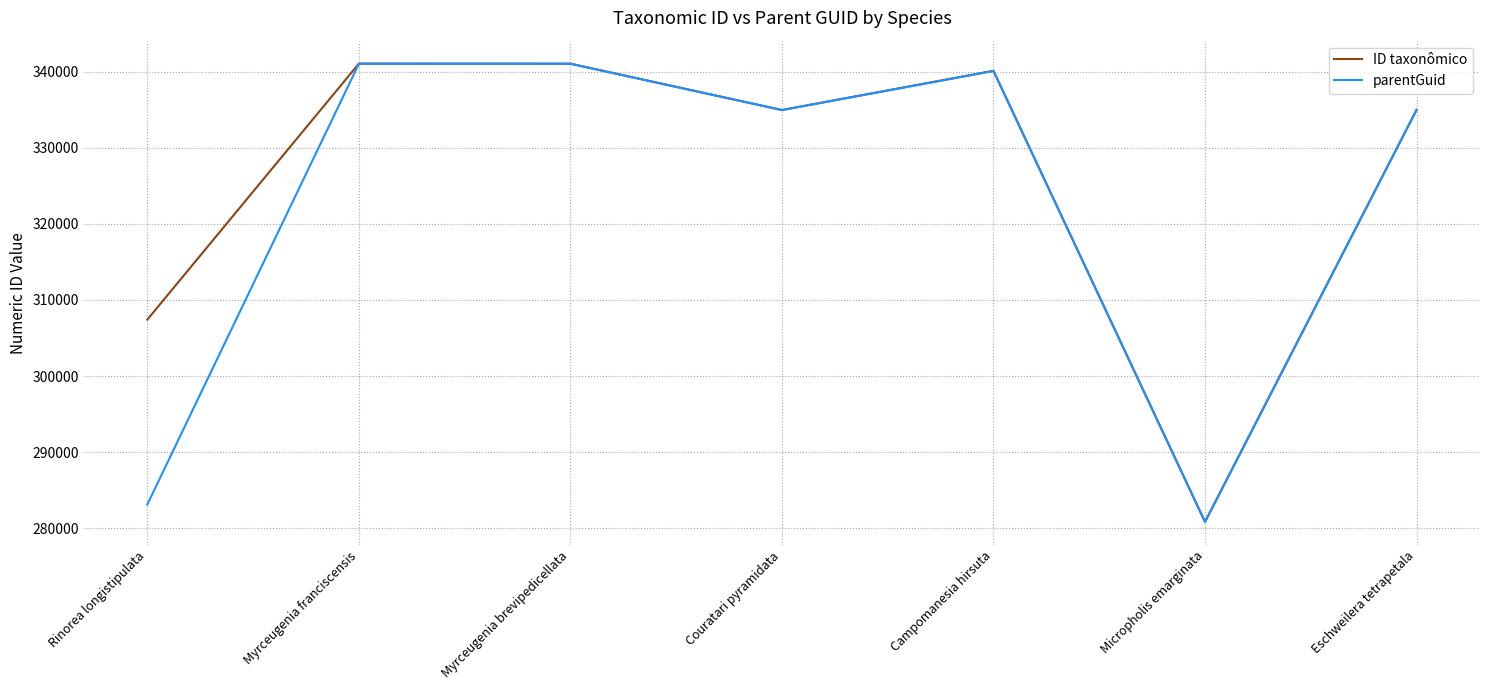

Rank the series by their average value, from highest to lowest.

ID taxonômico, parentGuid